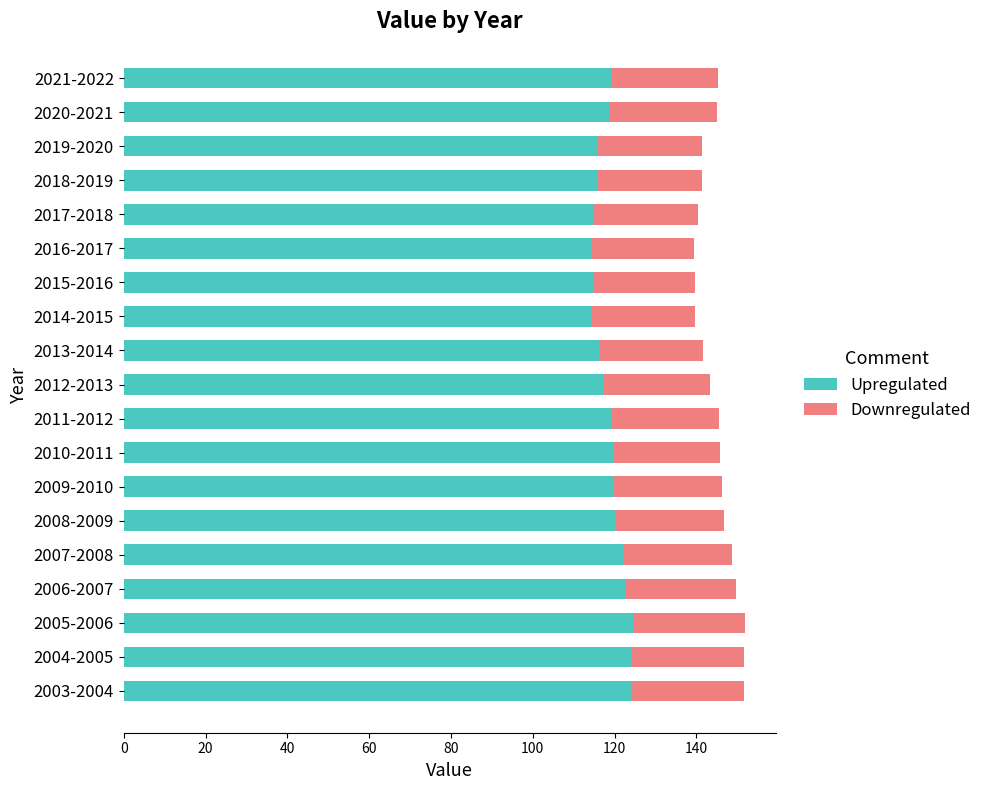

What is the lowest value of the Upregulated series?

114.4